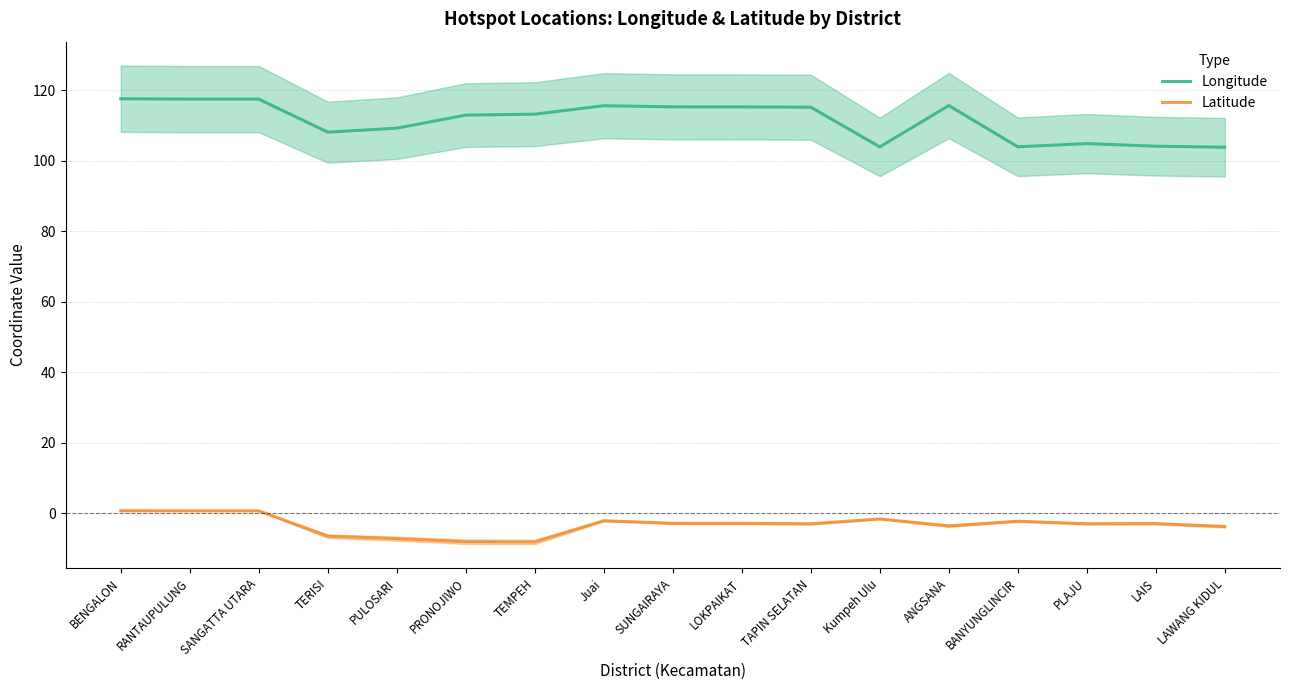

How many lines are shown in the chart?

2